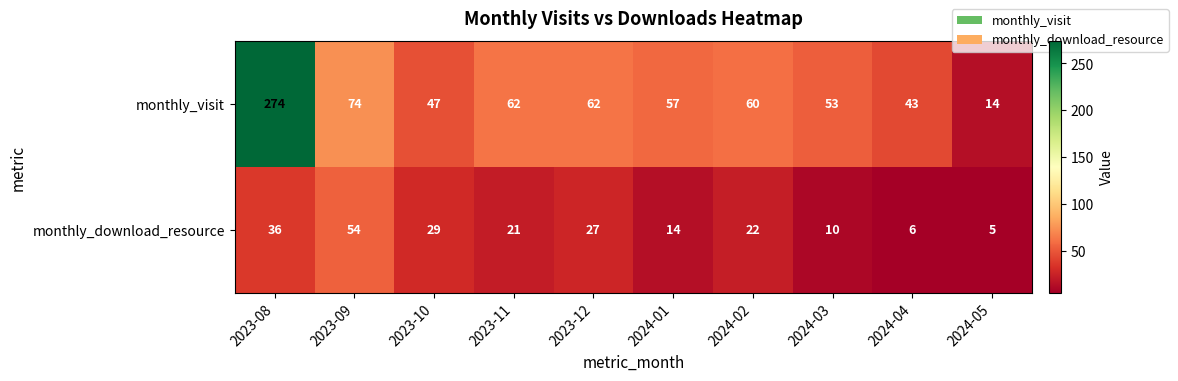

True or false: monthly_visit has a value of 74 at 2023-09.

True